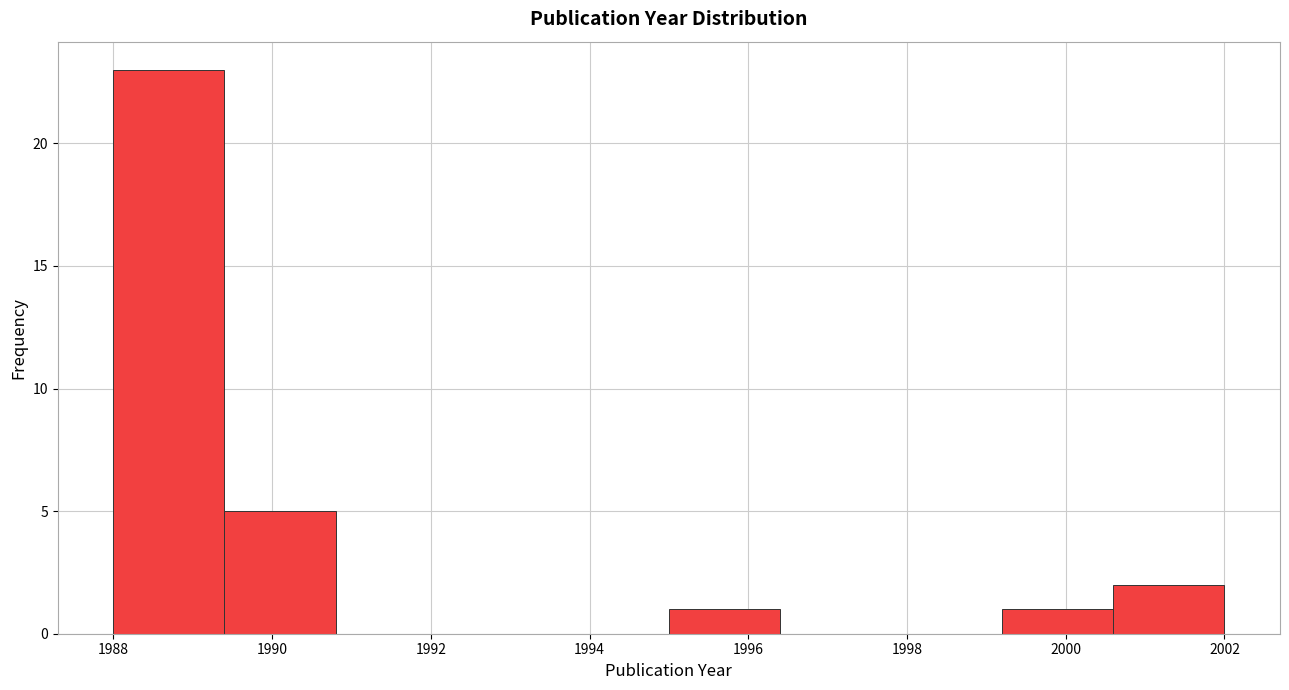

What is the height of the bar covering 1995.0 to 1996.4 on the x-axis? The values are not printed on the chart, so give them approximately, as read against the axis.

1